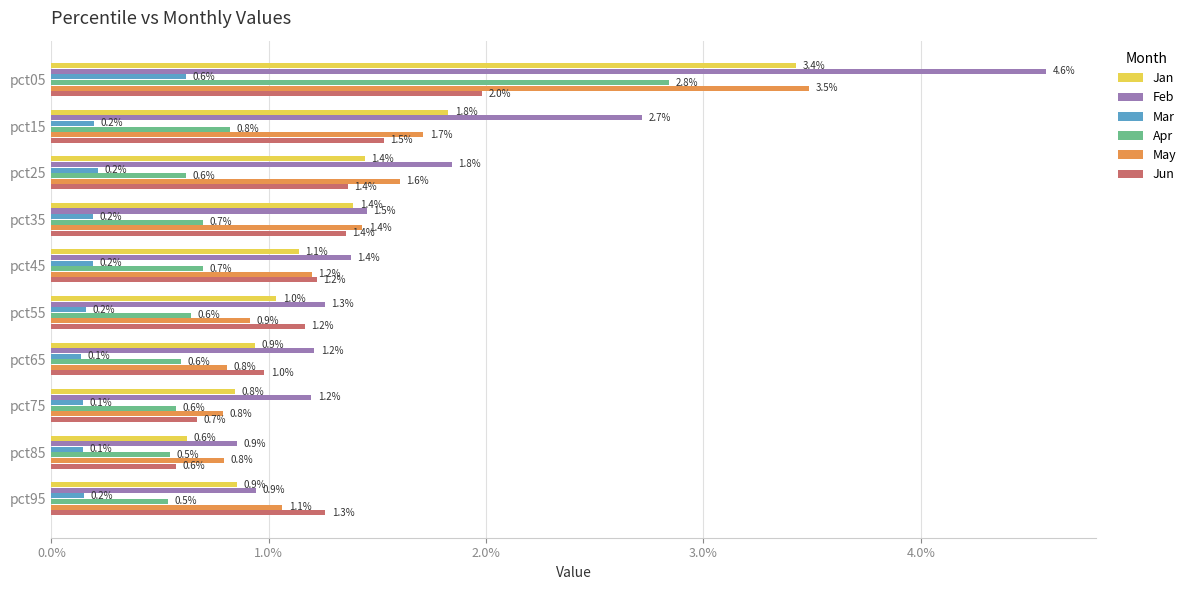

At which label is Jun closest to 1?

pct65